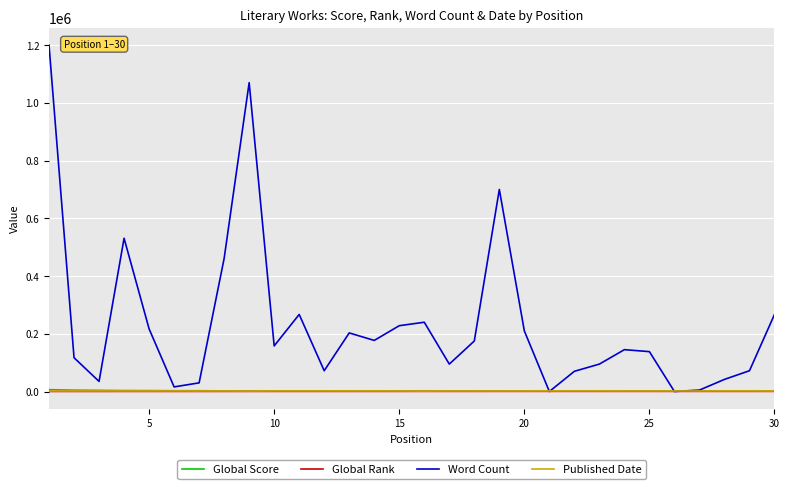

What are all the series names shown in the legend?

Global Score, Global Rank, Word Count, Published Date